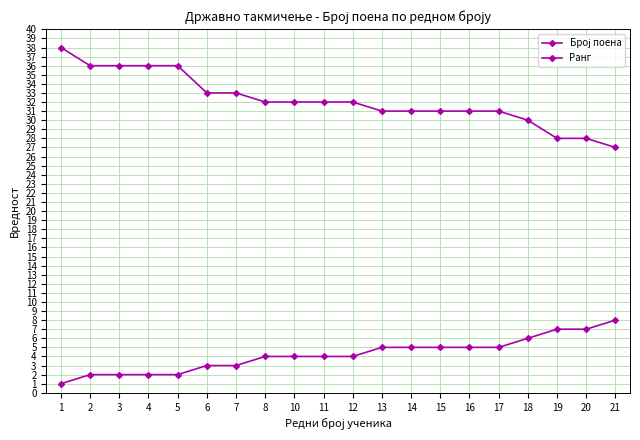

Does the chart have visible grid lines?

Yes